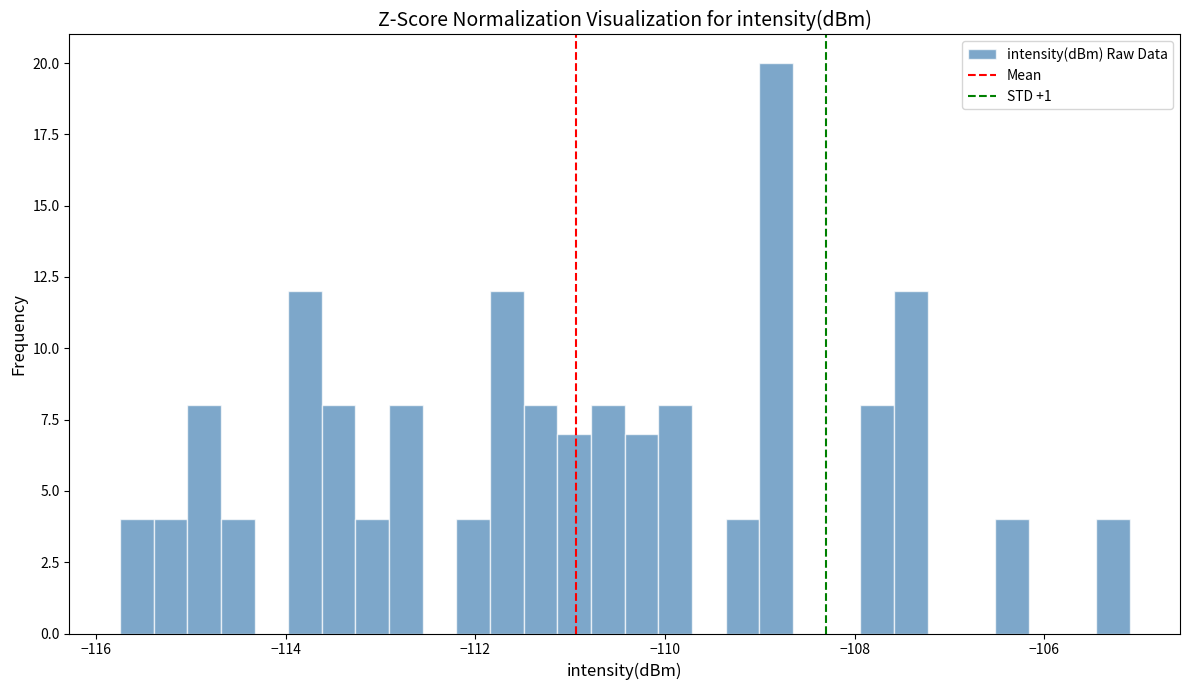

Around what value on the x-axis is the tallest bar? Give the approximate position of its centre, as read against the axis.

-108.8